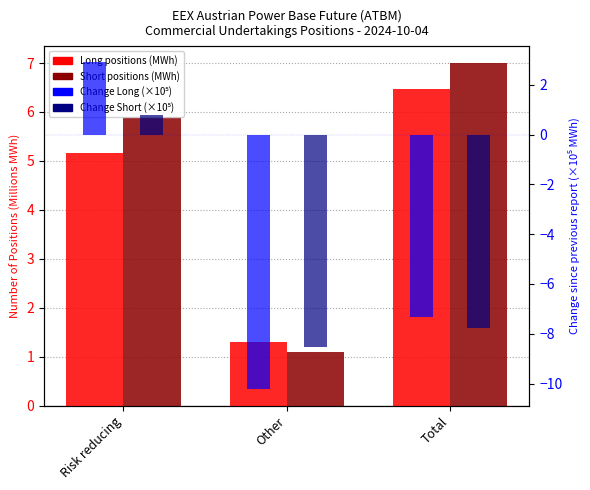

How many series are shown in this chart?

4